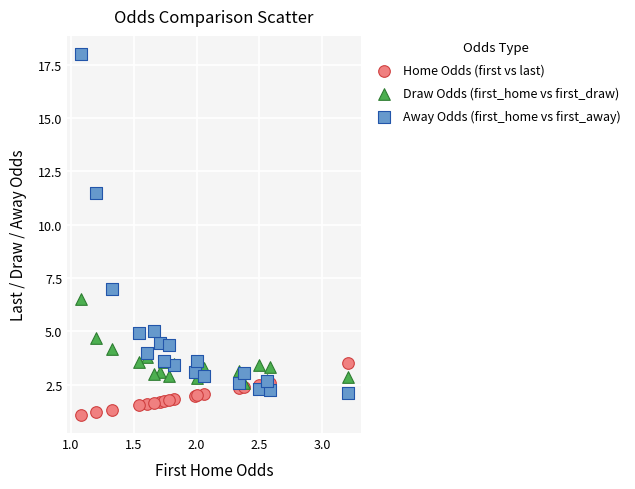

Which series reaches the maximum Y coordinate?

Away Odds (first_home vs first_away)